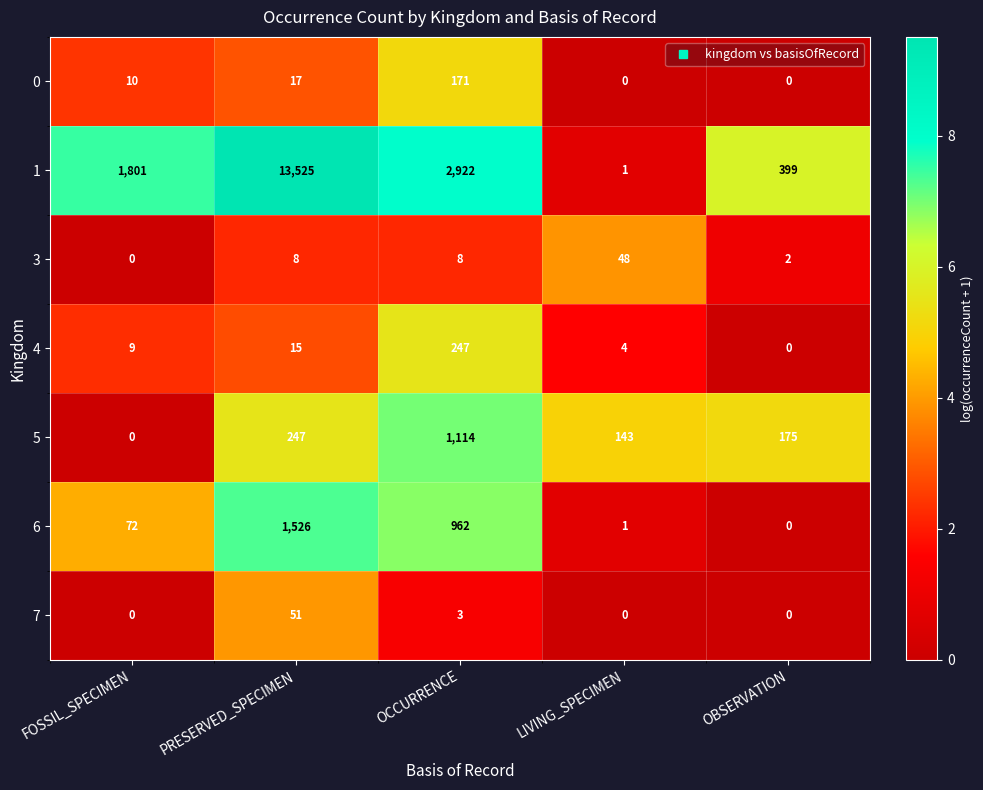

At how many categories does at least one series exceed 3?

5